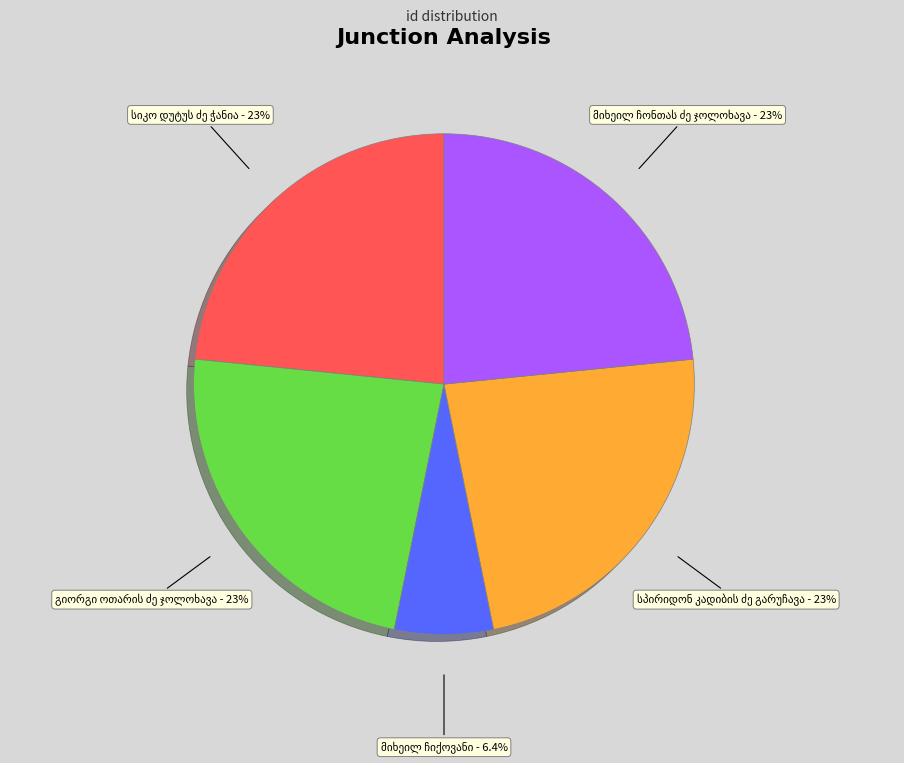

Is there a majority slice in this chart?

No